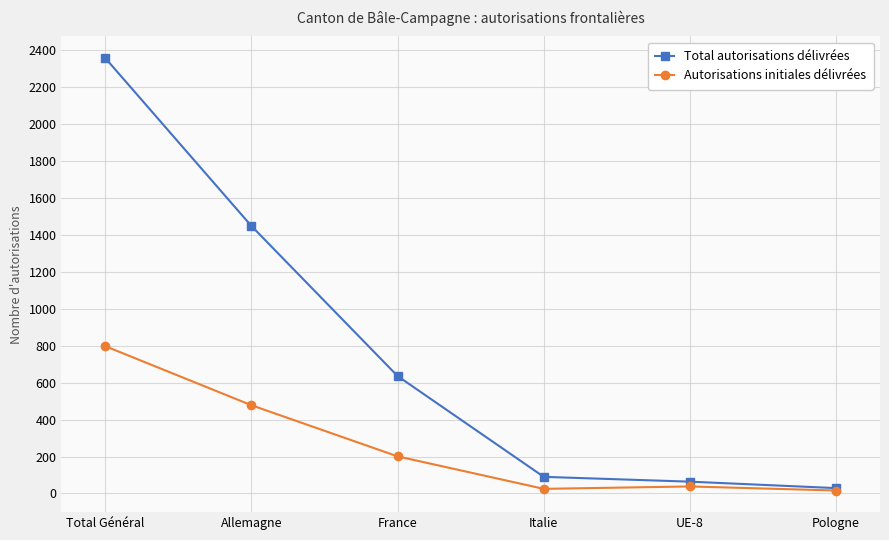

Rank the series at Total Général from highest to lowest value.

Total autorisations délivrées, Autorisations initiales délivrées